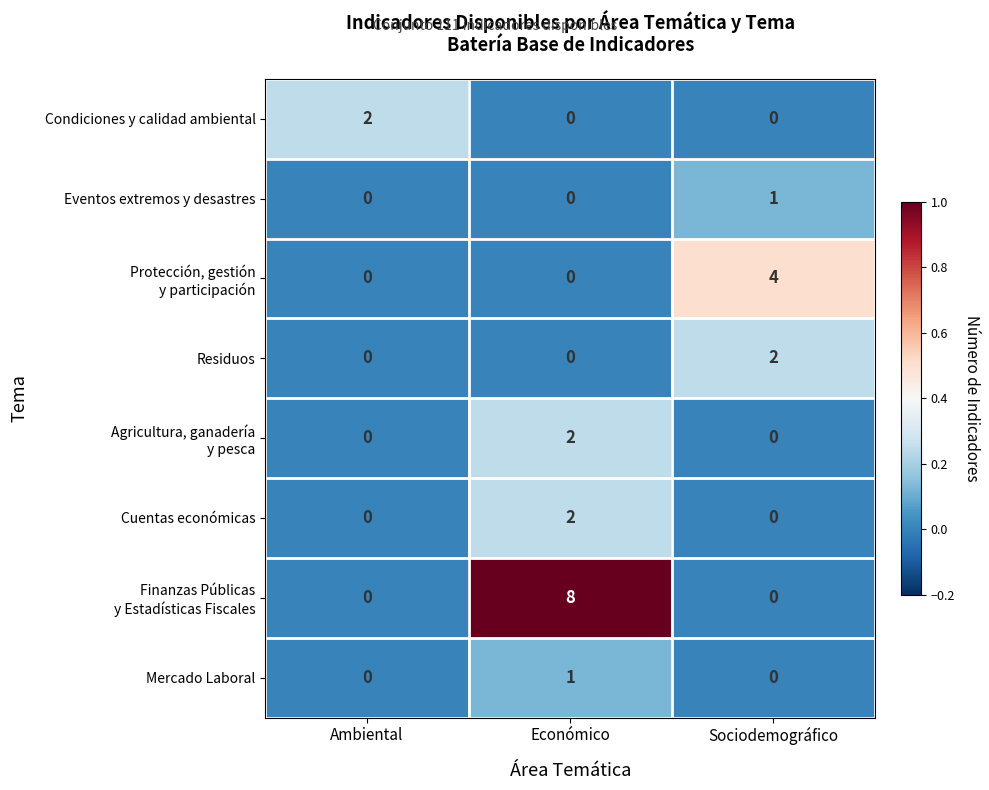

Count the Condiciones y calidad ambiental values in the range 0 to 2.

3